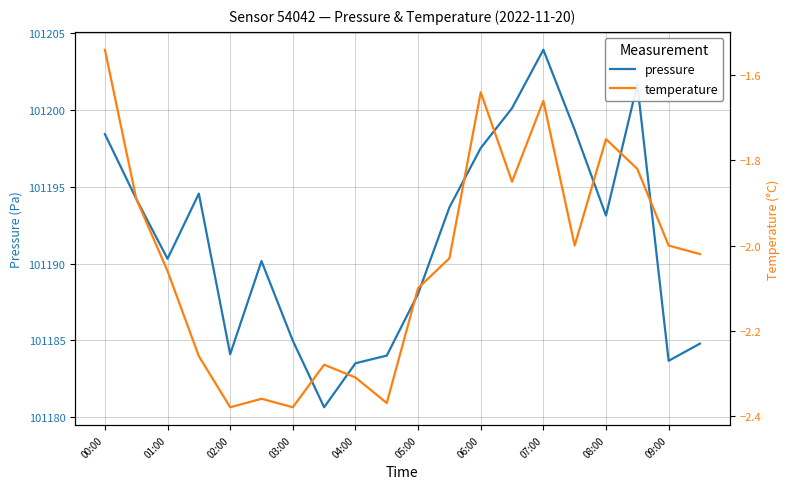

The pressure series shows 55783.0 at 04:00. True or false?

False